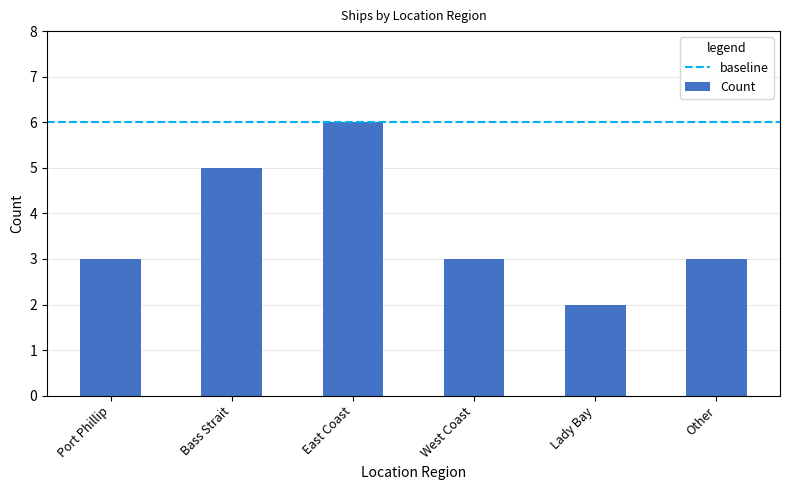

At which category does the chart reach its minimum across all series?

Lady Bay